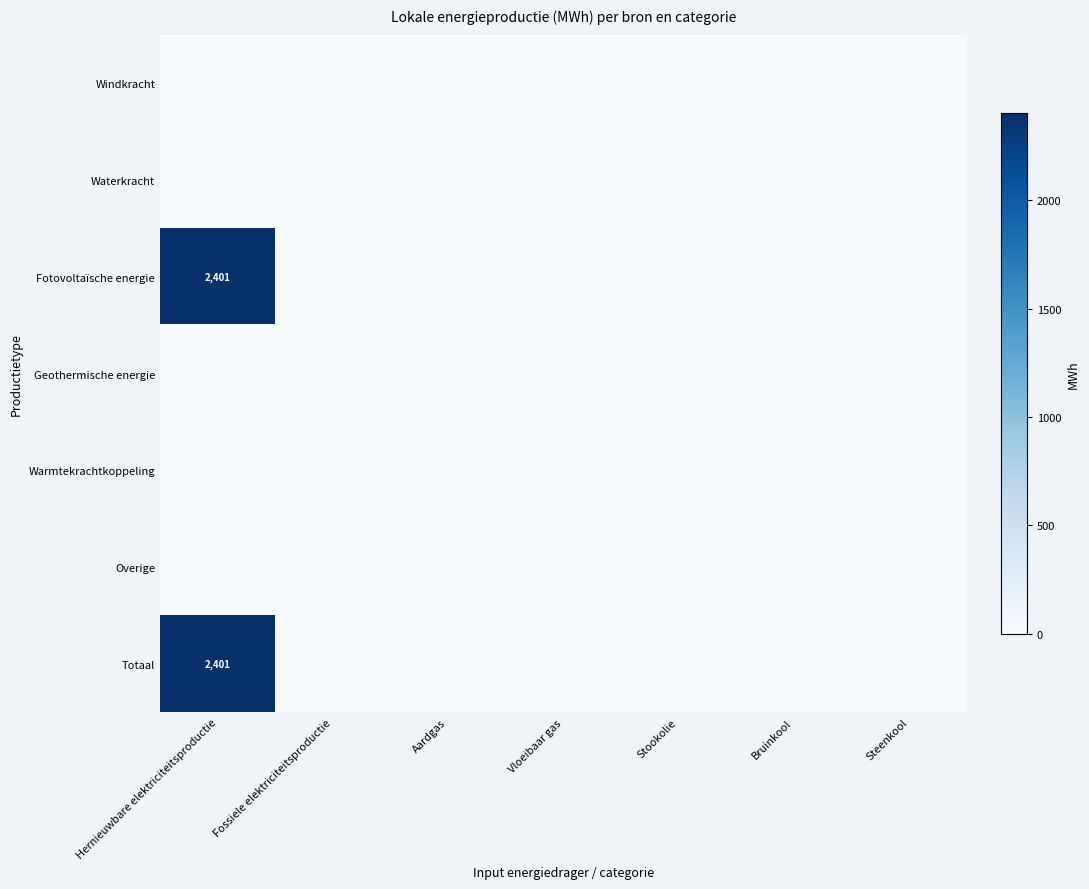

How many distinct data groups are displayed?

7